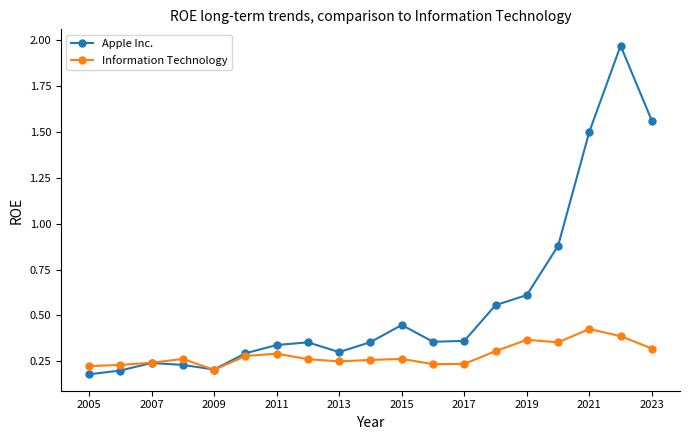

Which series has the widest spread of values?

Apple Inc.